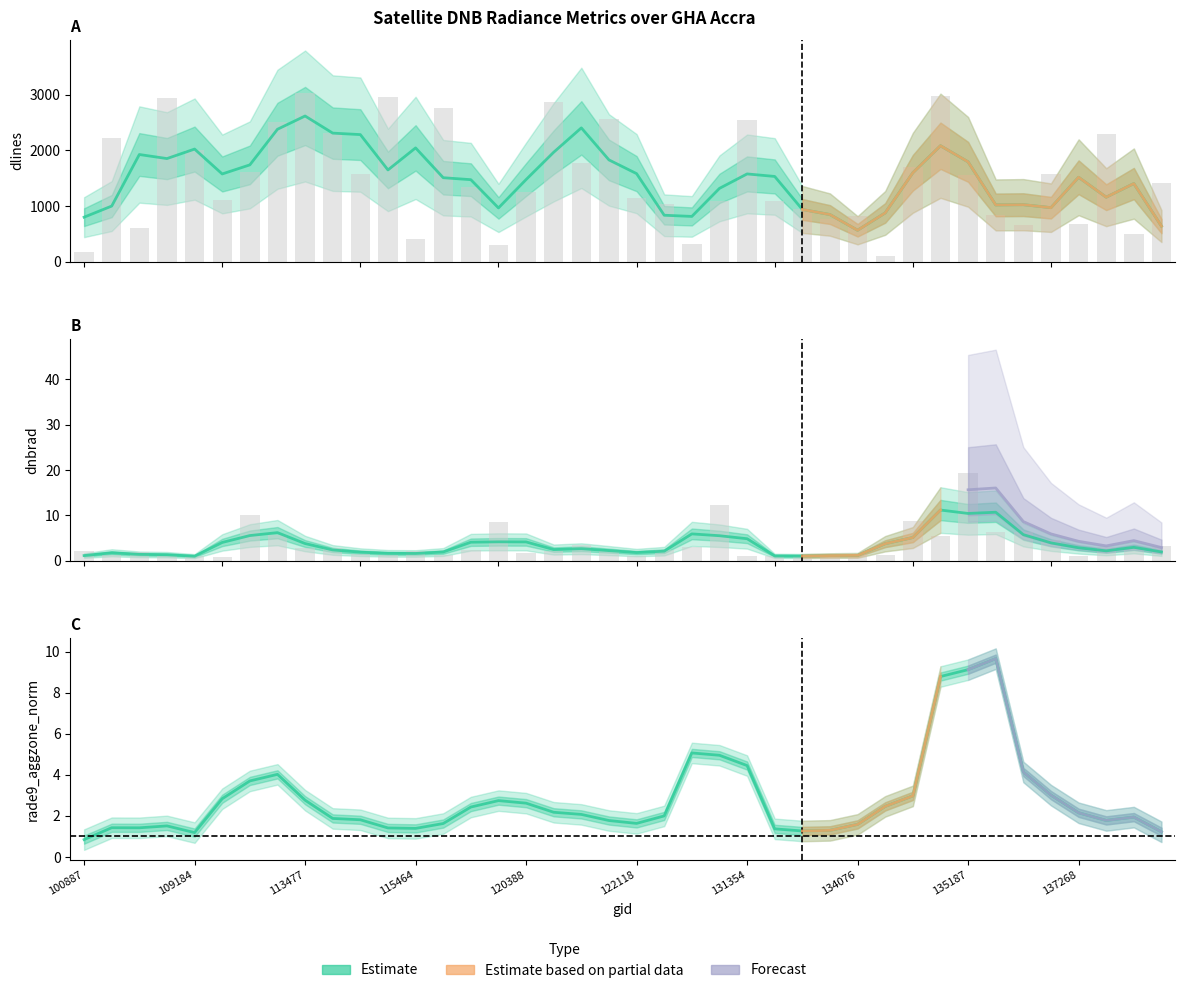

What is the approximate value of dnbrad at 134260?

1.2